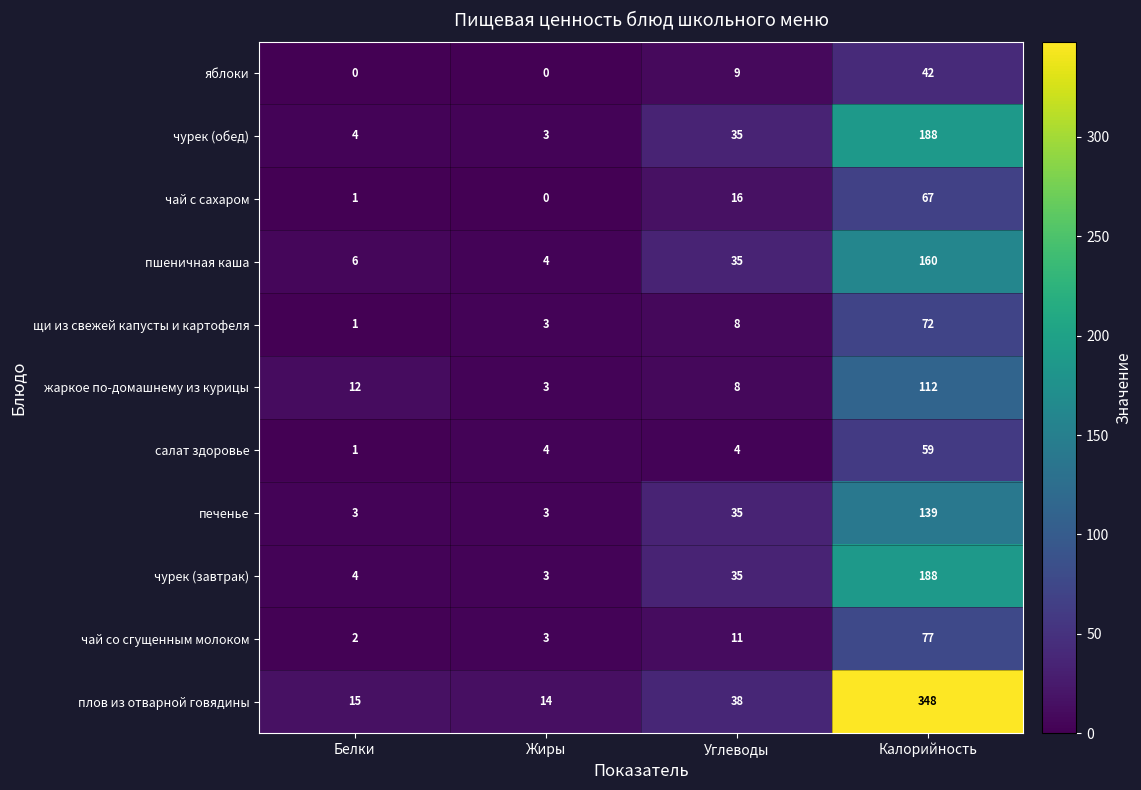

Which series has the largest range (max minus min)?

плов из отварной говядины